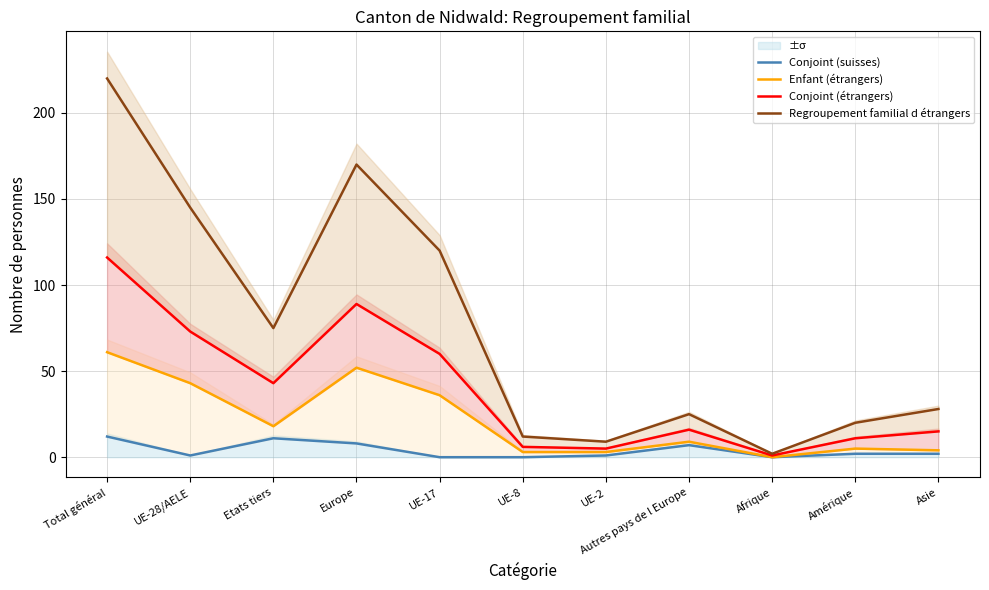

Reading left to right, list all the values displayed in this chart.

Conjoint (suisses): Total général=12	UE-28/AELE=1	Etats tiers=11	Europe=8	UE-17=0	UE-8=0	UE-2=1	Autres pays de l Europe=7	Afrique=0	Amérique=2	Asie=2
Enfant (étrangers): Total général=61	UE-28/AELE=43	Etats tiers=18	Europe=52	UE-17=36	UE-8=3	UE-2=3	Autres pays de l Europe=9	Afrique=0	Amérique=5	Asie=4
Conjoint (étrangers): Total général=116	UE-28/AELE=73	Etats tiers=43	Europe=89	UE-17=60	UE-8=6	UE-2=5	Autres pays de l Europe=16	Afrique=1	Amérique=11	Asie=15
Regroupement familial d étrangers: Total général=220	UE-28/AELE=145	Etats tiers=75	Europe=170	UE-17=120	UE-8=12	UE-2=9	Autres pays de l Europe=25	Afrique=2	Amérique=20	Asie=28